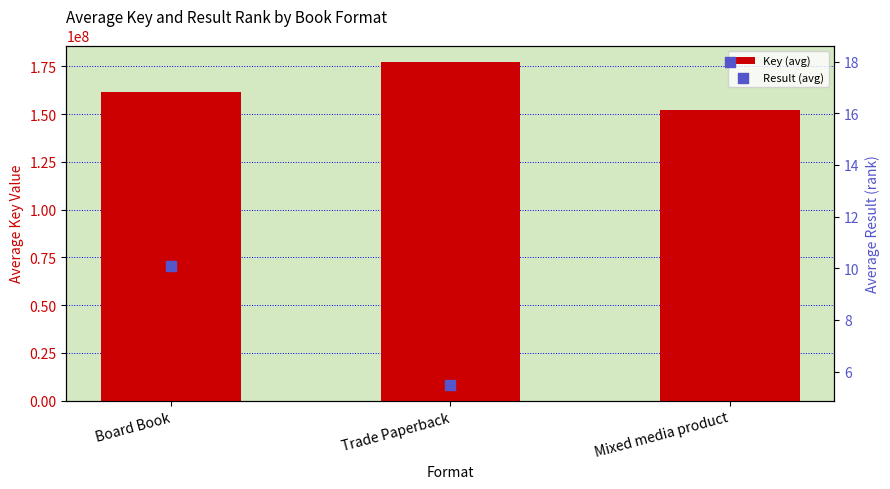

Which series reaches the minimum Y coordinate?

Result (avg)